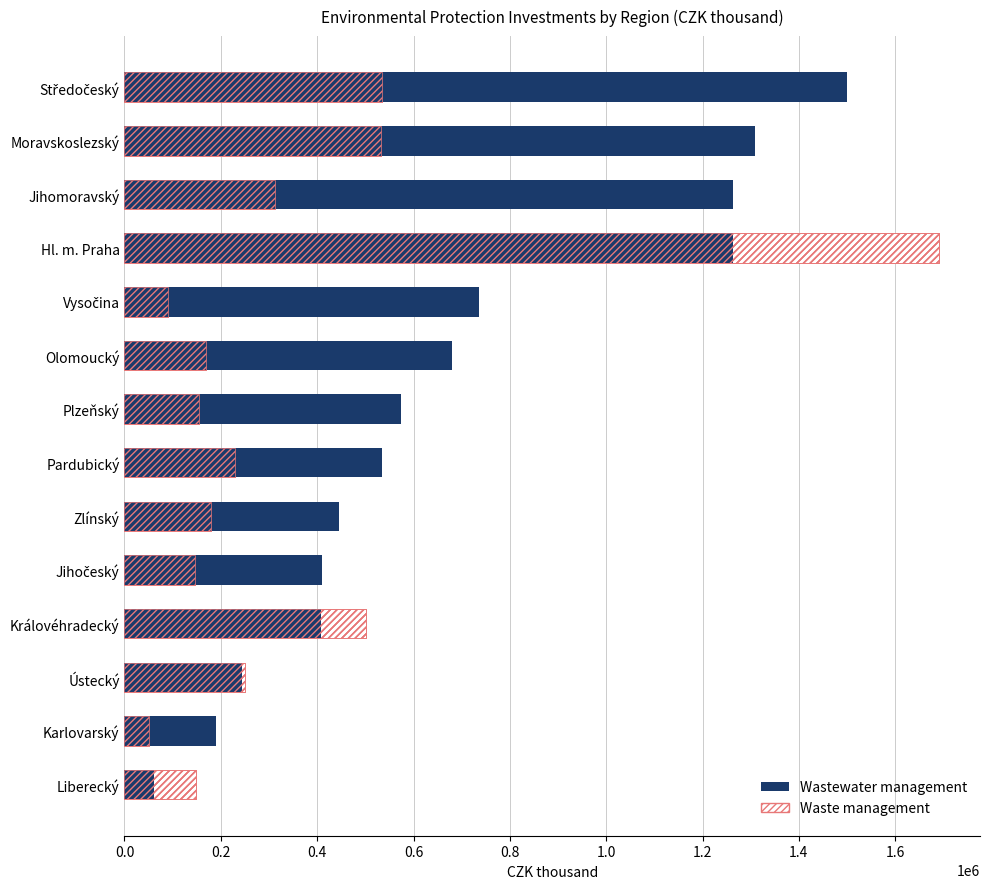

Is it true that Wastewater management equals 194982 at Pardubický?

False